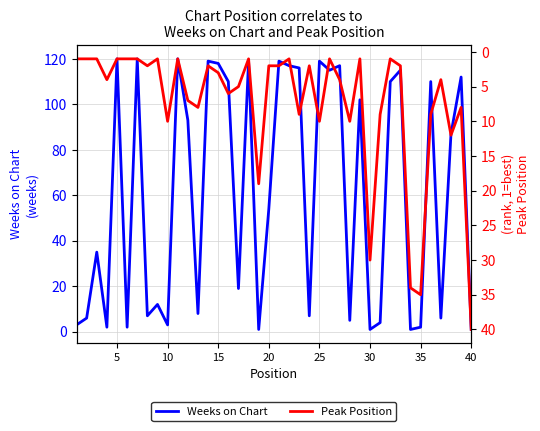

The Weeks on Chart series shows 35 at 20. True or false?

False